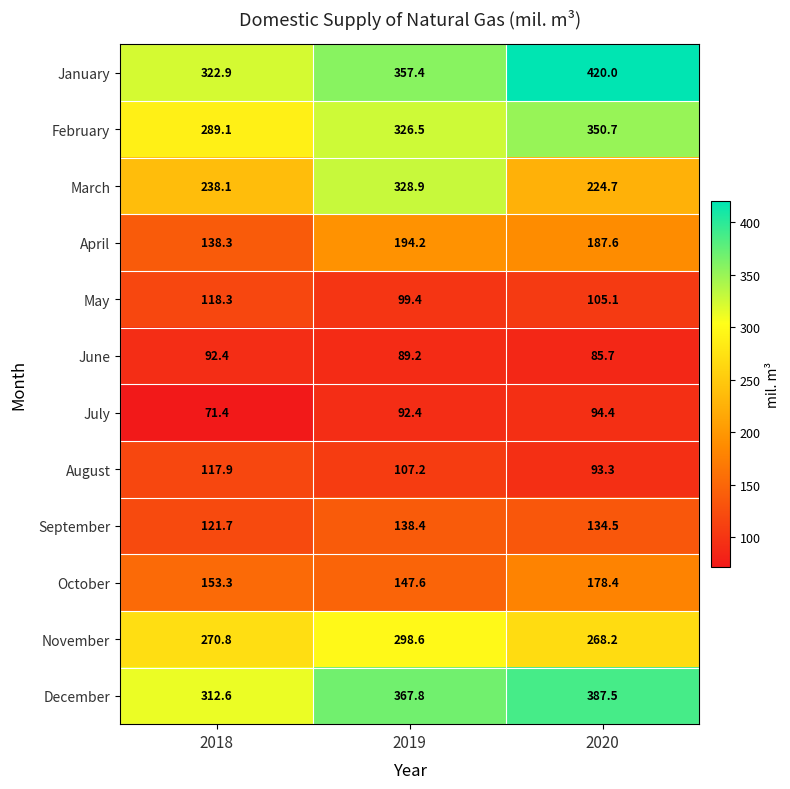

What is the sum of all April values?

520.1